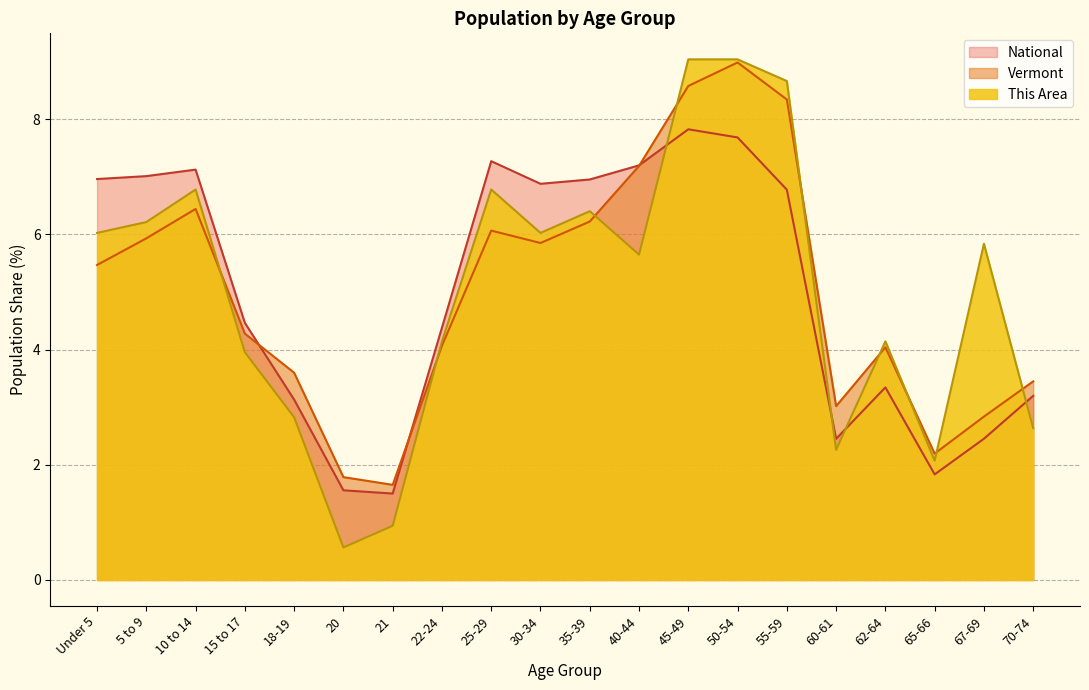

What is the label of the 11th point from the right?

30-34